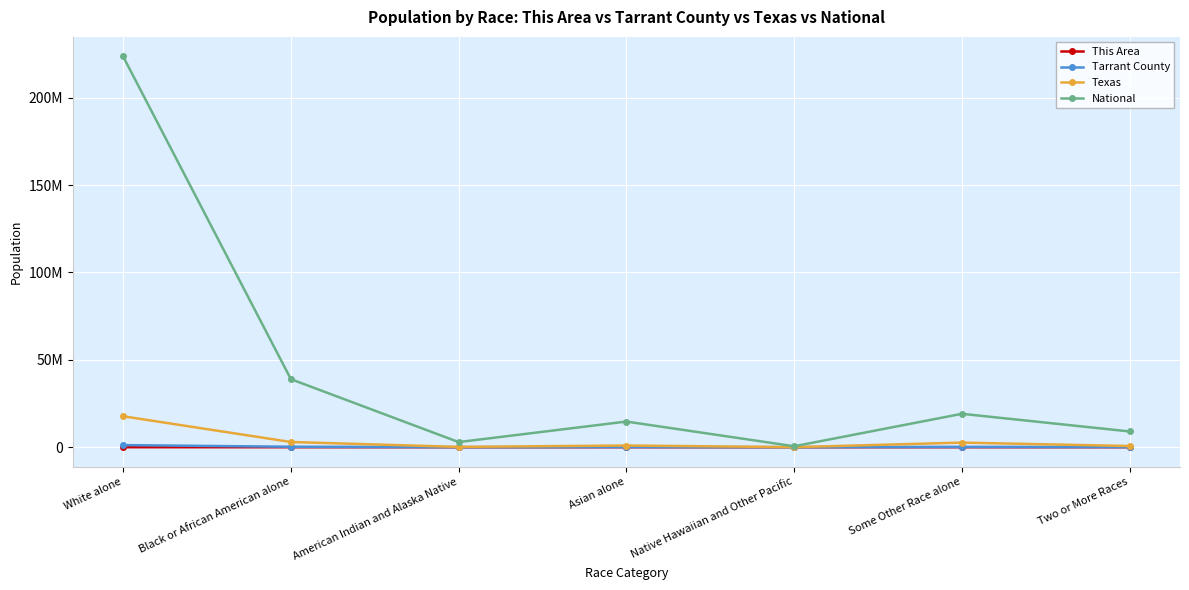

True or false: National and Texas intersect in this chart.

False